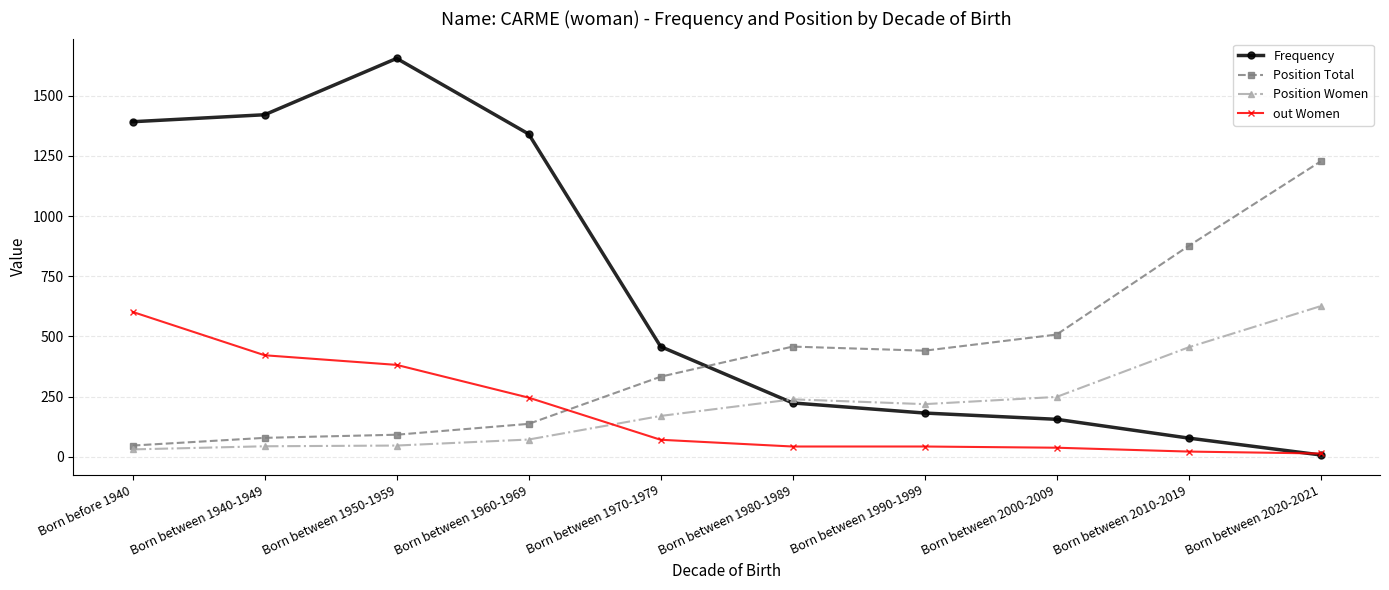

True or false: Position Women has a value of 47 at Born between 1950-1959.

True